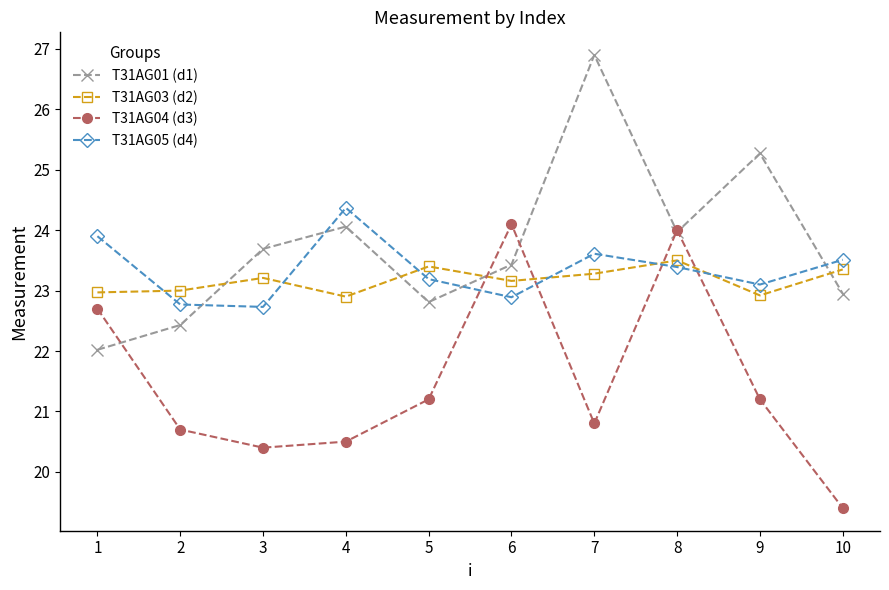

At which category does the chart reach its minimum across all series?

10